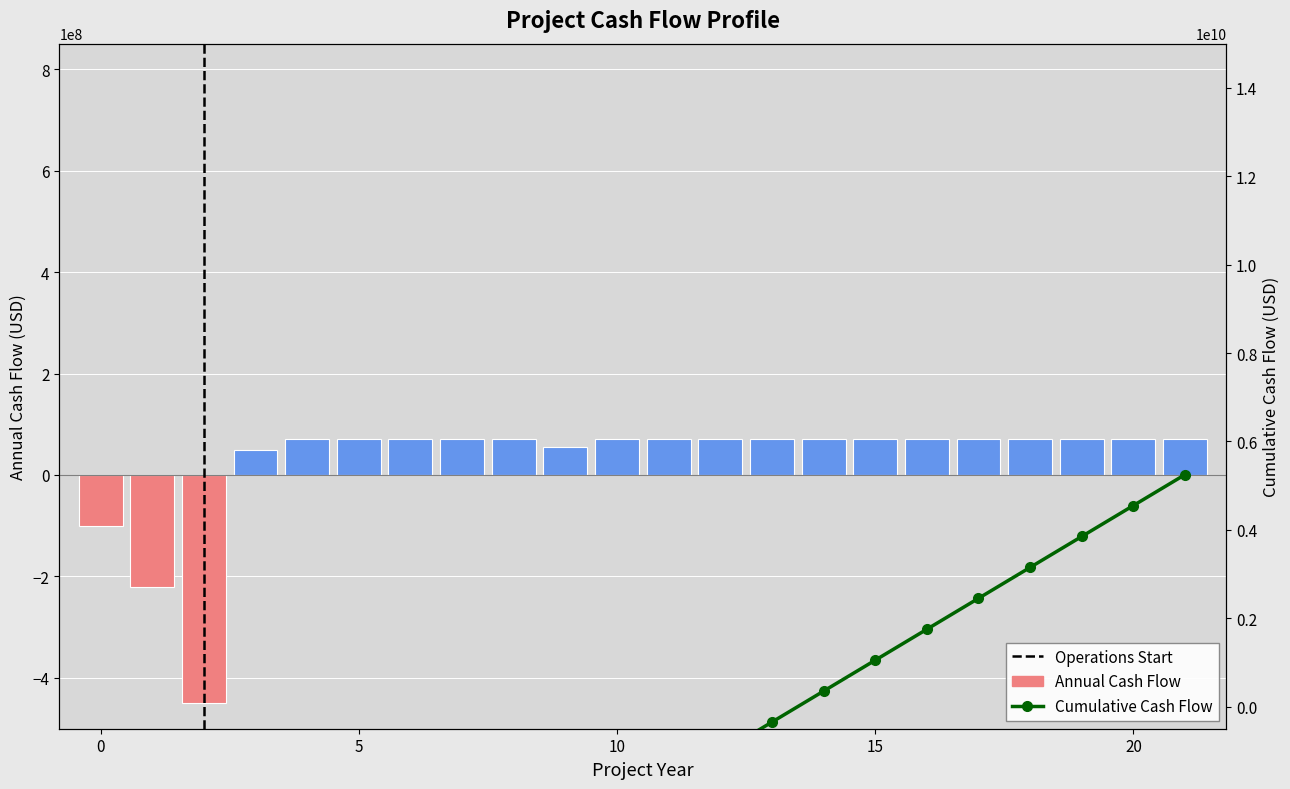

Reading left to right, list all the values displayed in this chart.

Annual Cash Flow: 0=-100000000.0	1=-220000000.0	2=-450000000.0	3=50000000.0	4=70000000.0	5=70000000.0	6=70000000.0	7=70000000.0	8=70000000.0	9=55000000.0	10=70000000.0	11=70000000.0	12=70000000.0	13=70000000.0	14=70000000.0	15=70000000.0	16=70000000.0	17=70000000.0	18=70000000.0	19=70000000.0	20=70000000.0	21=70000000.0
Cumulative Cash Flow: 0=-1000000000.0	1=-3200000000.0	2=-7700000000.0	3=-7200000000.0	4=-6500000000.0	5=-5800000000.0	6=-5100000000.0	7=-4400000000.0	8=-3700000000.0	9=-3150000000.0	10=-2450000000.0	11=-1750000000.0	12=-1050000000.0	13=-350000000.0	14=350000000.0	15=1050000000.0	16=1750000000.0	17=2450000000.0	18=3150000000.0	19=3850000000.0	20=4550000000.0	21=5250000000.0